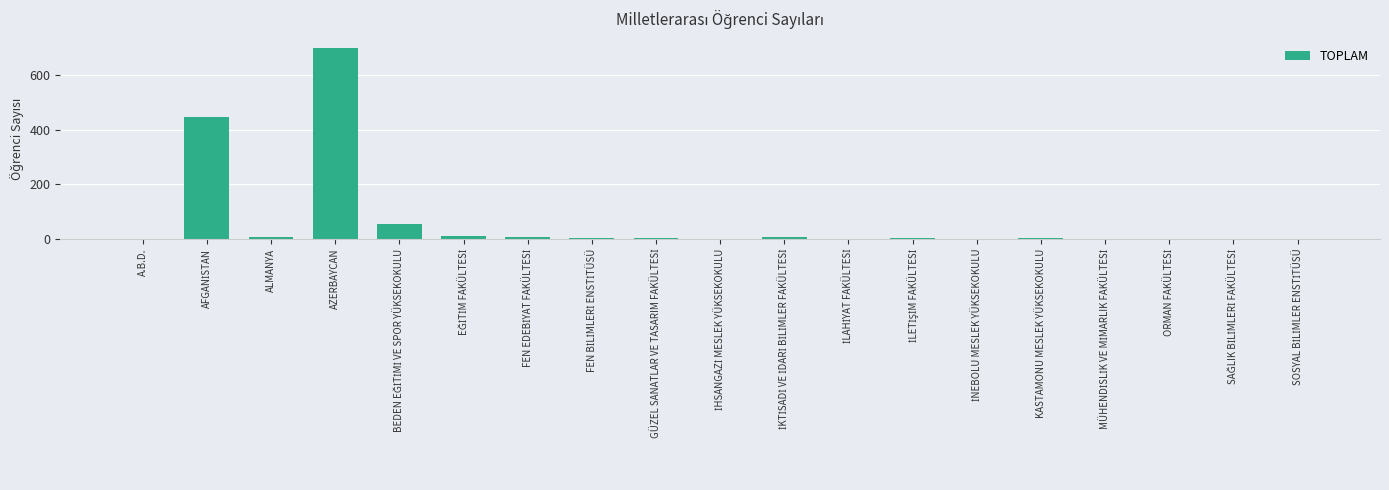

What is the sum of all values?

1248